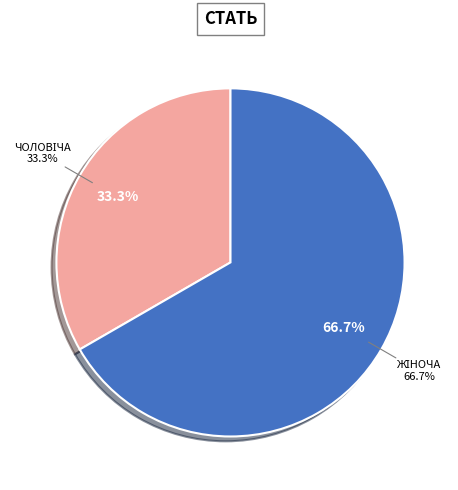

True or false: Жіноча accounts for 79% of the total.

False